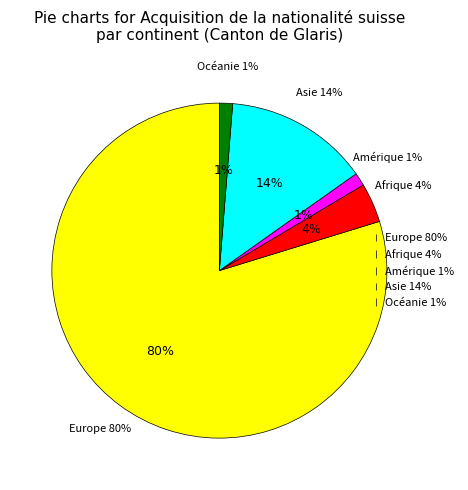

What percentage is the Asie slice, to the nearest percent?

14%